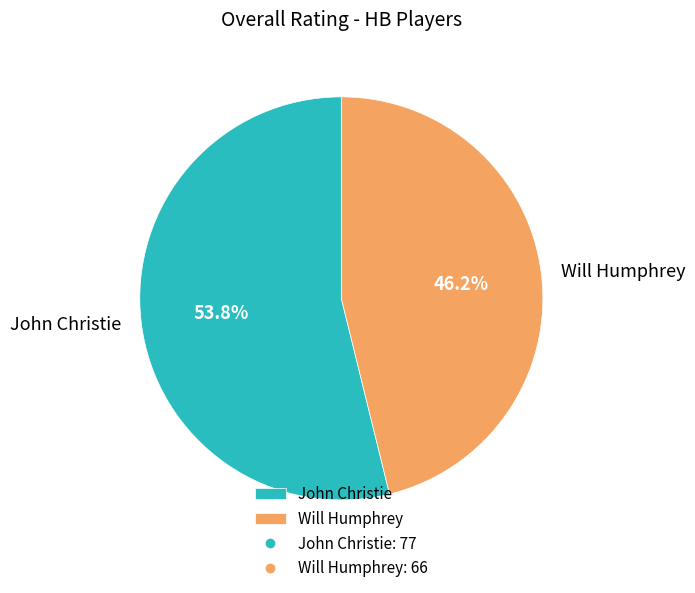

What portion of the pie excludes Will Humphrey?

53.8%